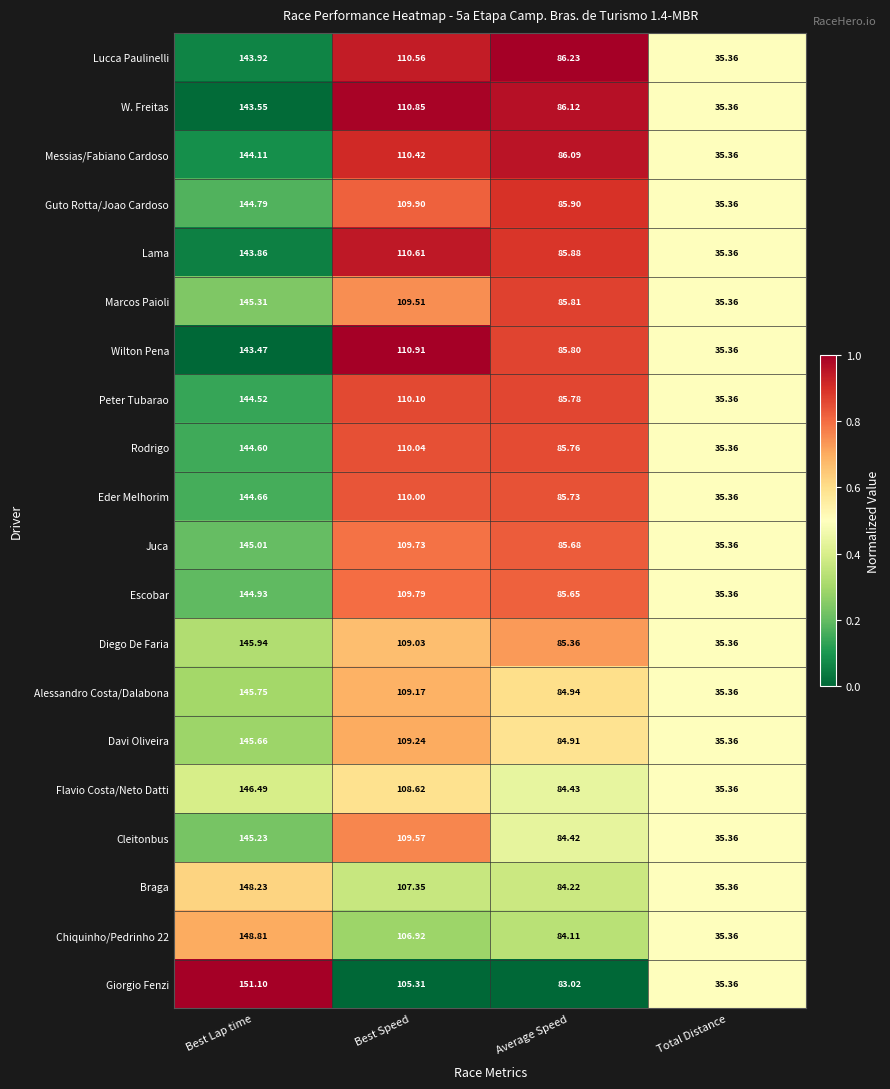

List the labels in order of Eder Melhorim value, largest first.

Best Lap time, Best Speed, Average Speed, Total Distance